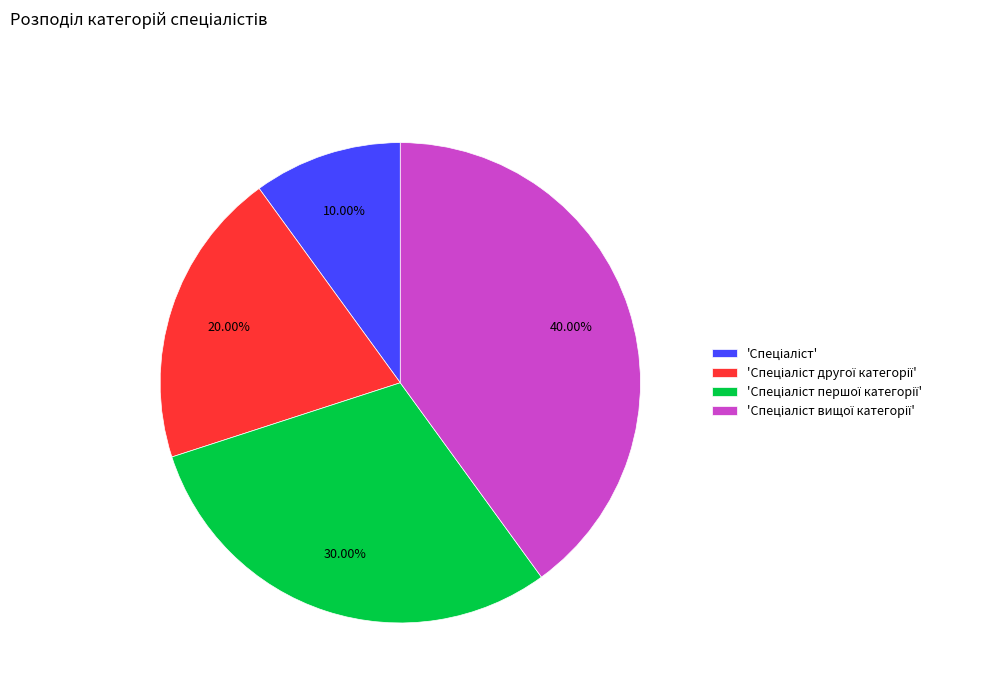

Is there any slice that represents more than half of the pie?

No